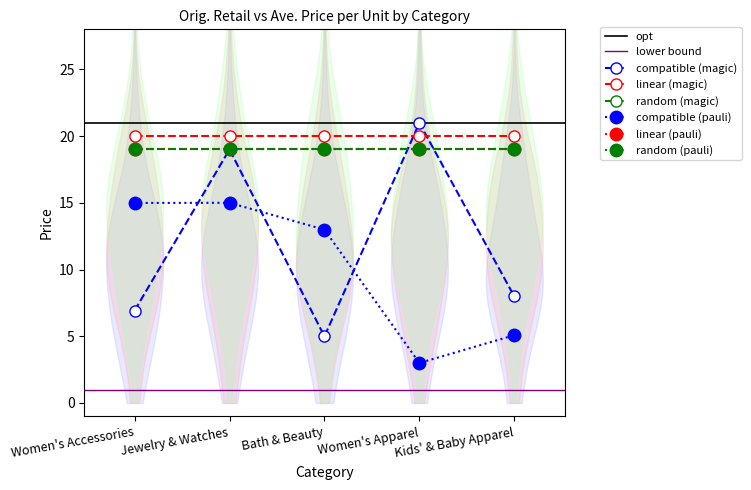

True or false: the data shows 5.0 at Bath & Beauty.

True